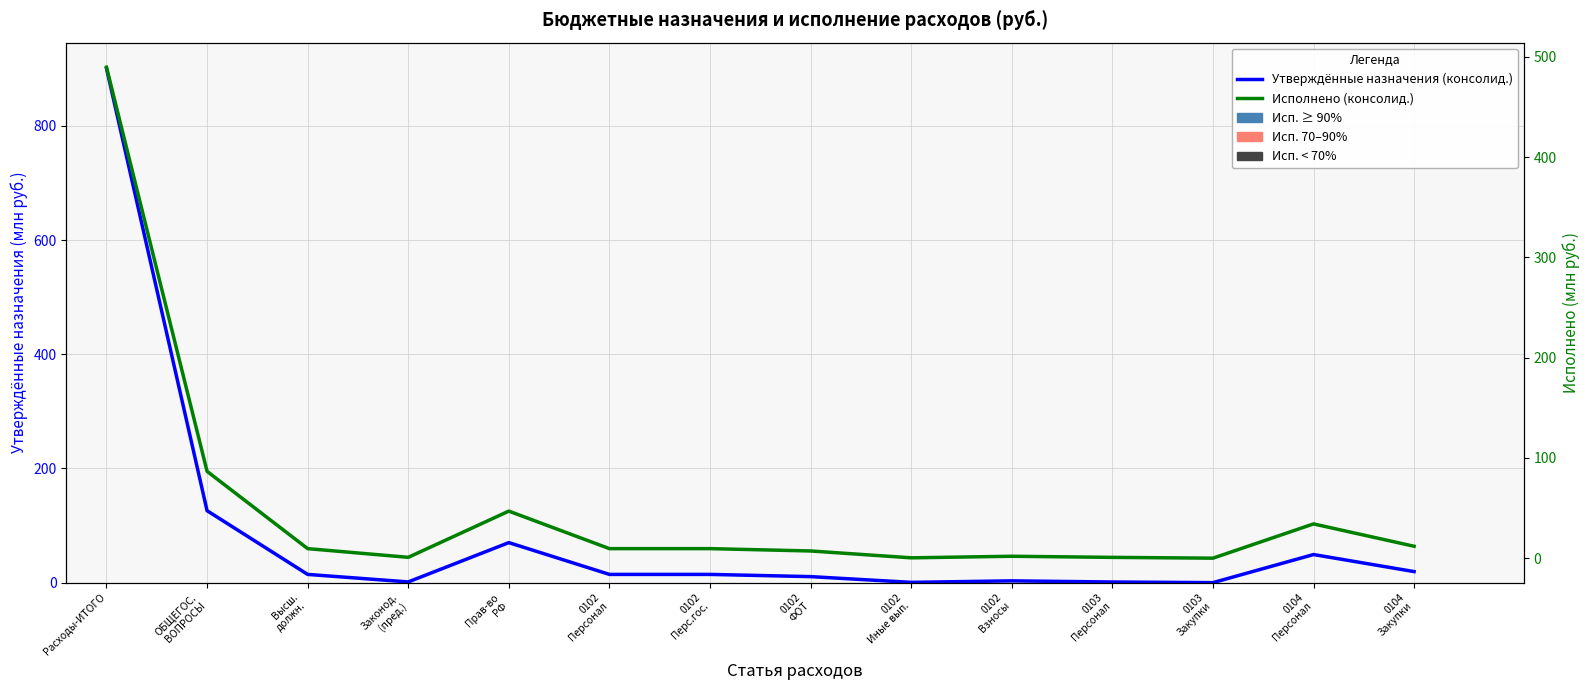

Rank the categories by Исполнено (консолид.) value from highest to lowest.

Расходы-ИТОГО, ОБЩЕГОС.
ВОПРОСЫ, Прав-во
РФ, 0104
Персонал, 0104
Закупки, Высш.
должн., 0102
Персонал, 0102
Перс.гос., 0102
ФОТ, 0102
Взносы, Законод.
(пред.), 0103
Персонал, 0102
Иные вып., 0103
Закупки